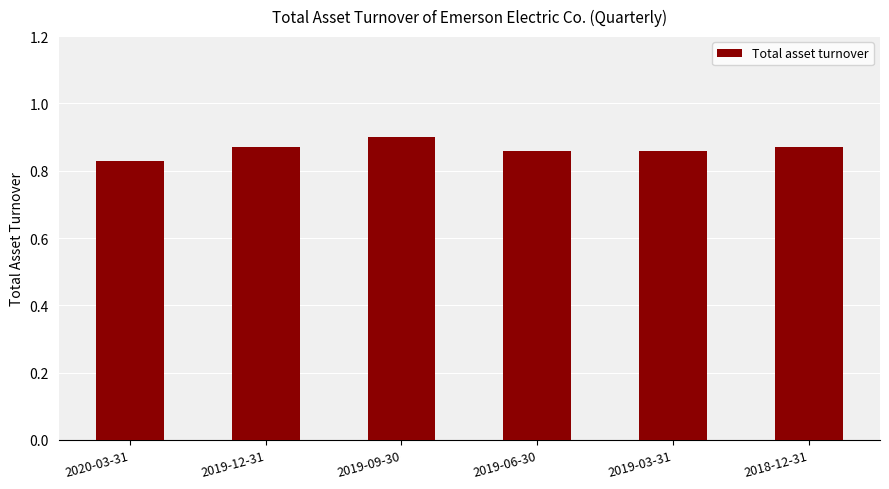

Which label corresponds to the largest value in the chart?

2019-09-30